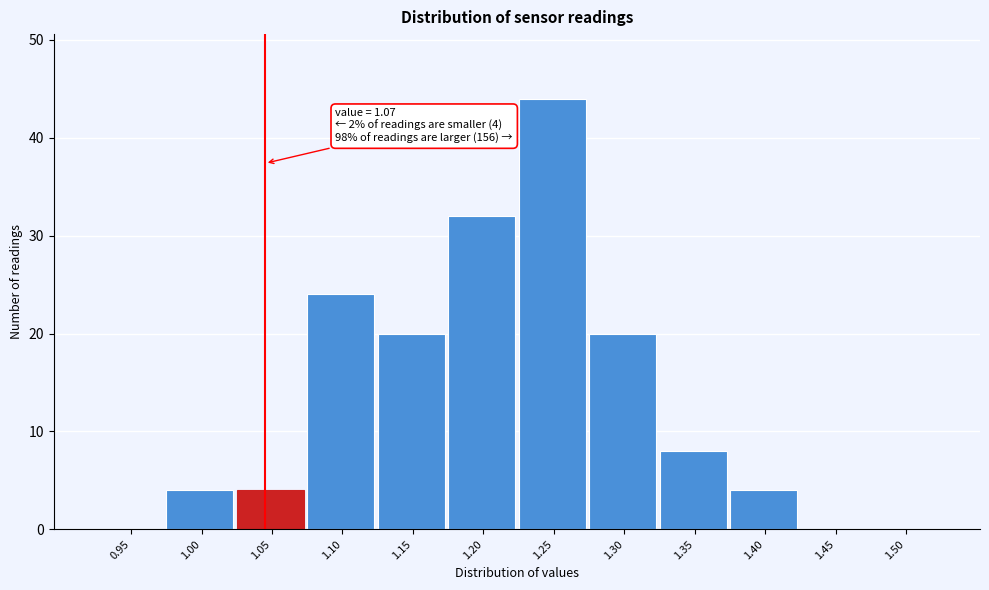

Reading right to left, list all the values displayed in this chart.

1.50=0	1.45=0	1.40=4	1.35=8	1.30=20	1.25=44	1.20=32	1.15=20	1.10=24	1.05=4	1.00=4	0.95=0